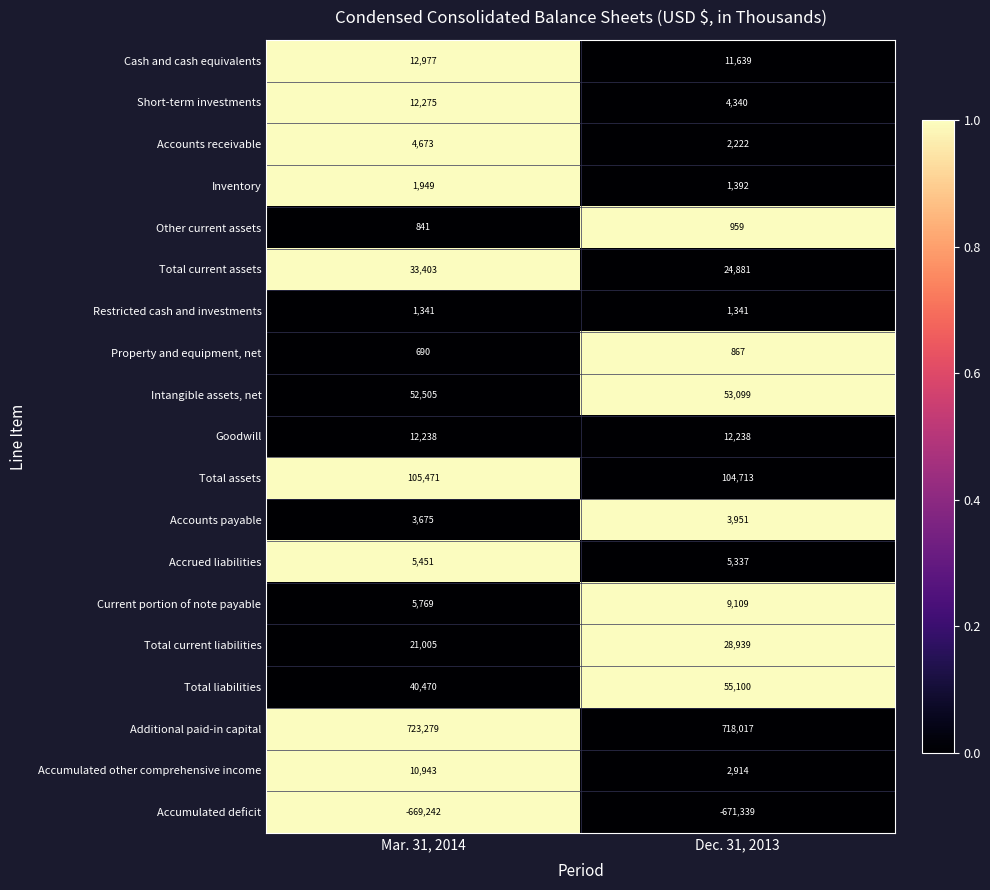

What value does the Accumulated other comprehensive income series have at Dec. 31, 2013, to the nearest 50?

2900